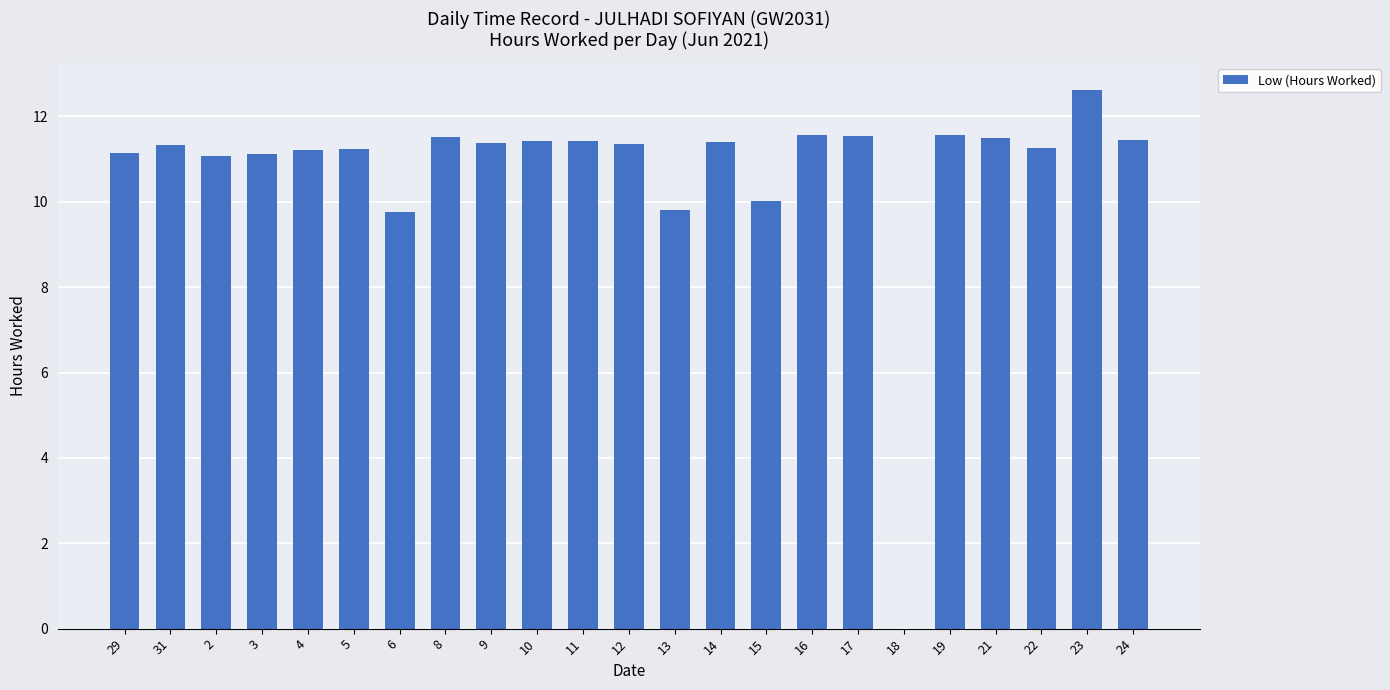

What is the ratio of the value at 4 to the value at 10?

1.0